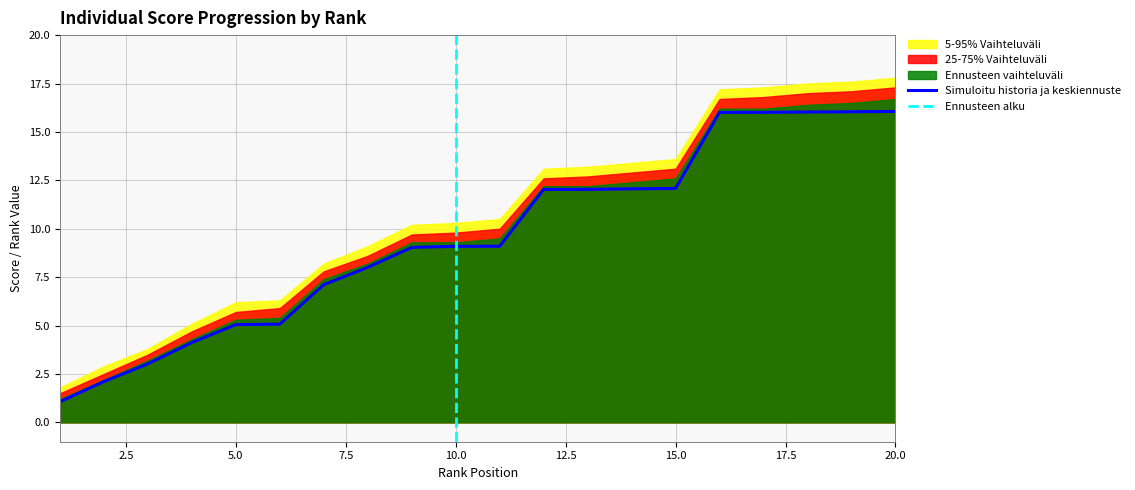

True or false: band_inner has more than 1 points higher than both neighbors.

False